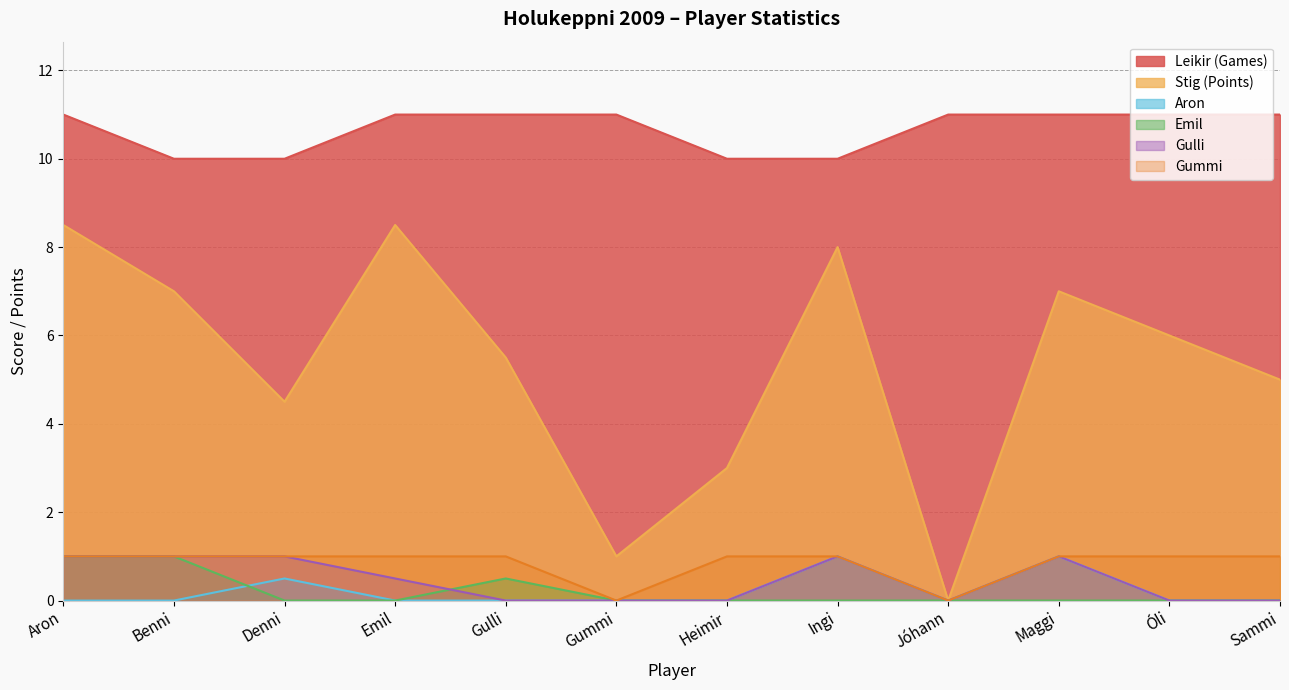

What are all the series names shown in the legend?

Leikir (Games), Stig (Points), Aron, Emil, Gulli, Gummi